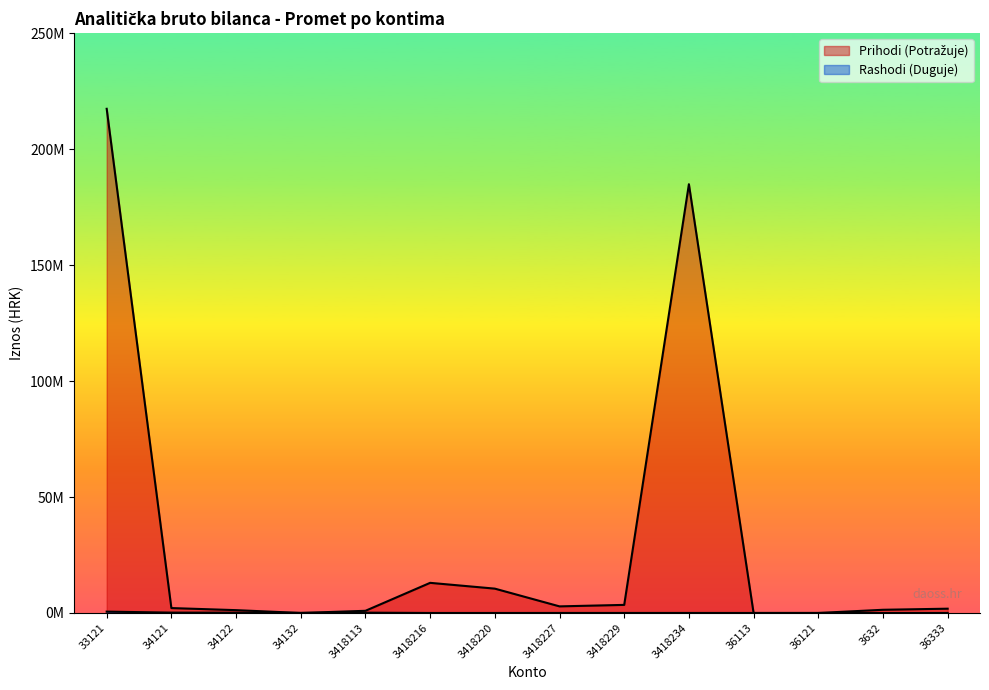

What is the minimum value shown in the chart?

145.0